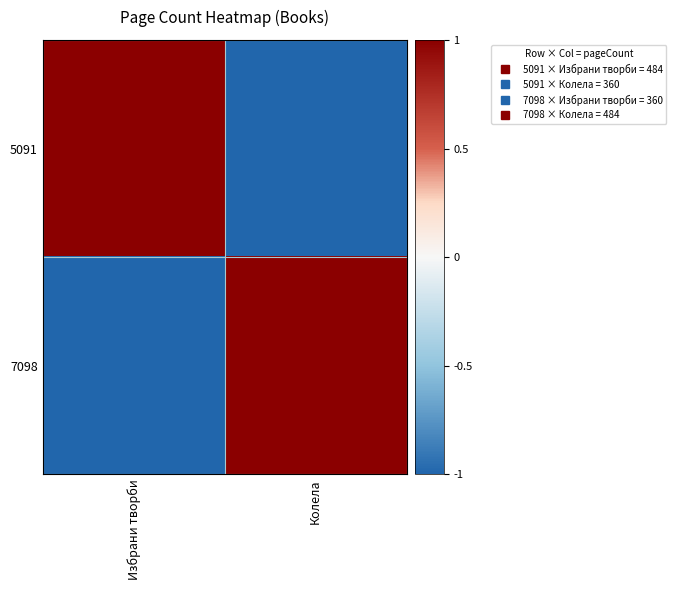

Which label corresponds to the smallest value in the chart?

Колела